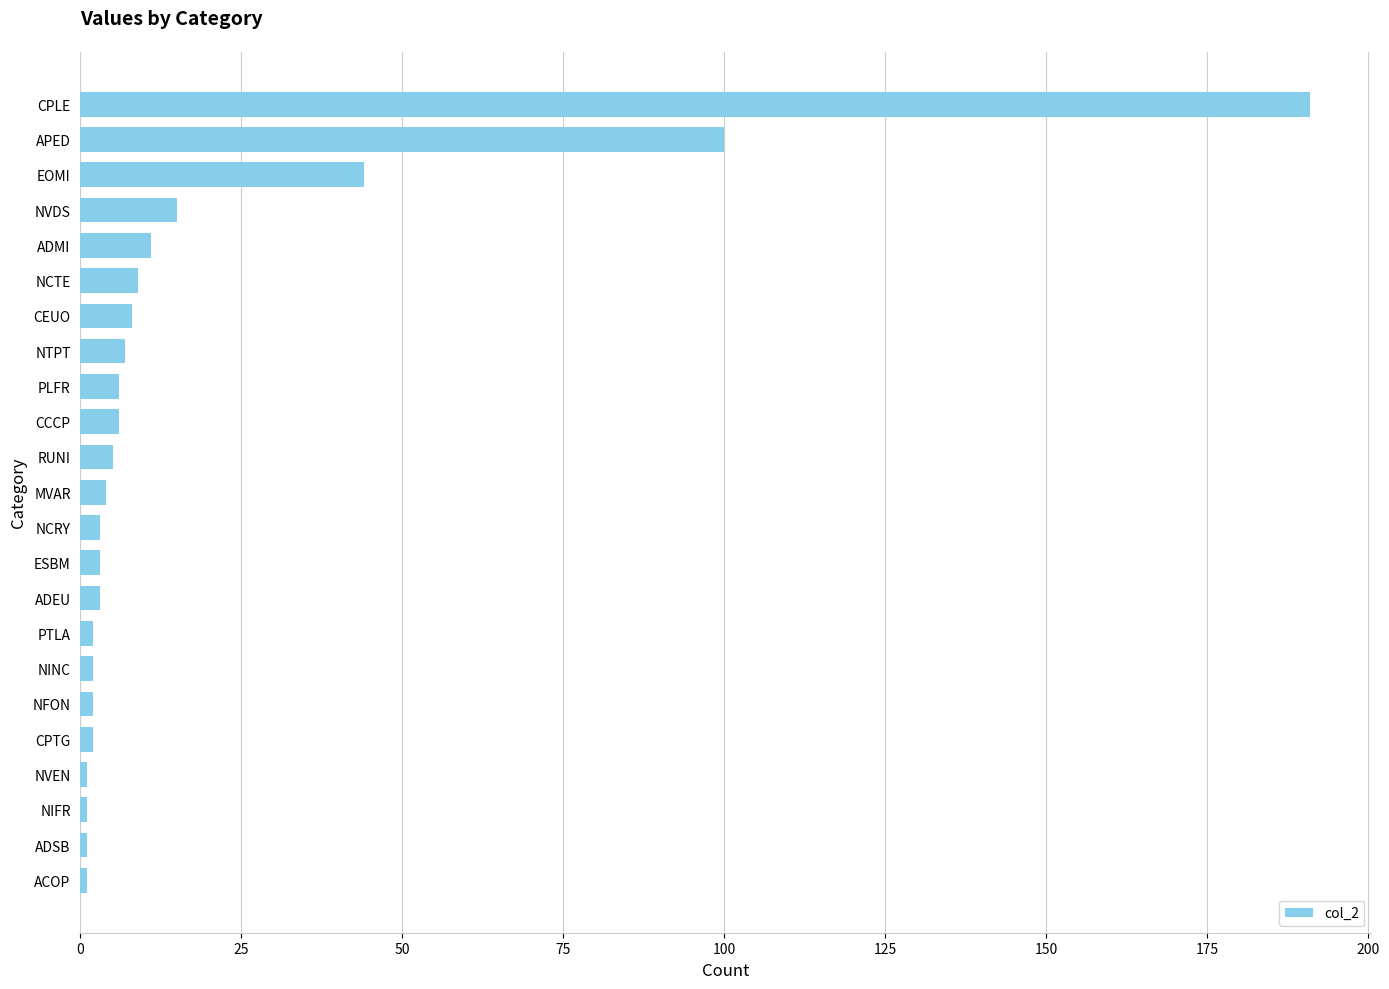

Reading bottom to top, extract all data points from this chart.

1	1	1	1	2	2	2	2	3	3	3	4	5	6	6	7	8	9	11	15	44	100	191